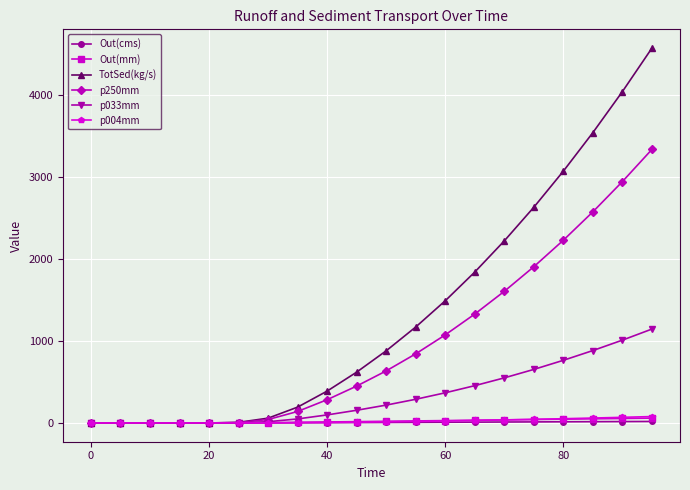

Which series has the largest total across all categories?

TotSed(kg/s)